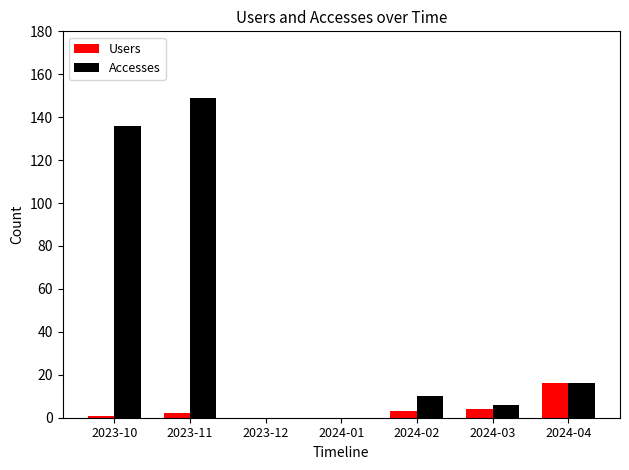

How many groups of bars are there?

7